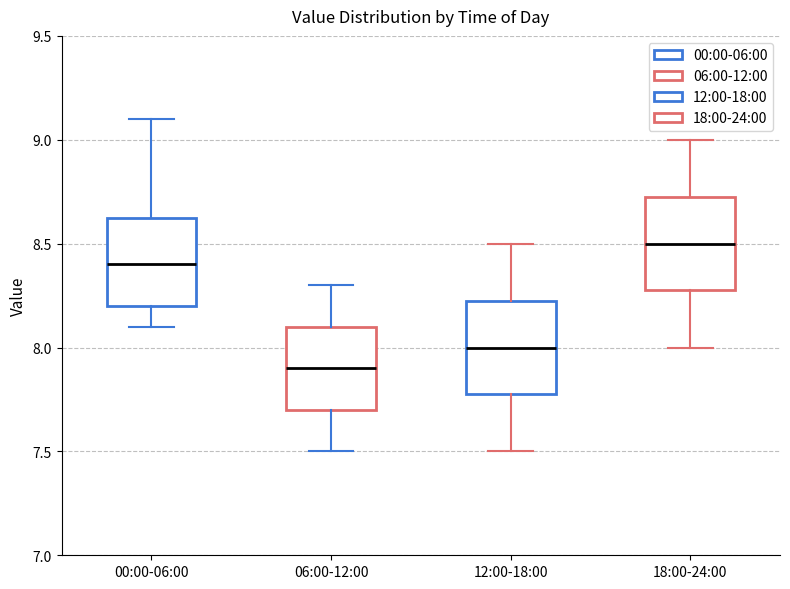

Reading left to right, transcribe this box plot: for each box, give where its median line is, the range the box spans, and where its two whiskers end, as read against the y-axis. The values are not printed on the chart, so give them approximately, as read against the axis.

00:00-06:00: median 8.40, box 8.20 to 8.65, whiskers 8.10 to 9.10
06:00-12:00: median 7.90, box 7.70 to 8.10, whiskers 7.50 to 8.30
12:00-18:00: median 8.00, box 7.80 to 8.25, whiskers 7.50 to 8.50
18:00-24:00: median 8.50, box 8.30 to 8.75, whiskers 8.00 to 9.00